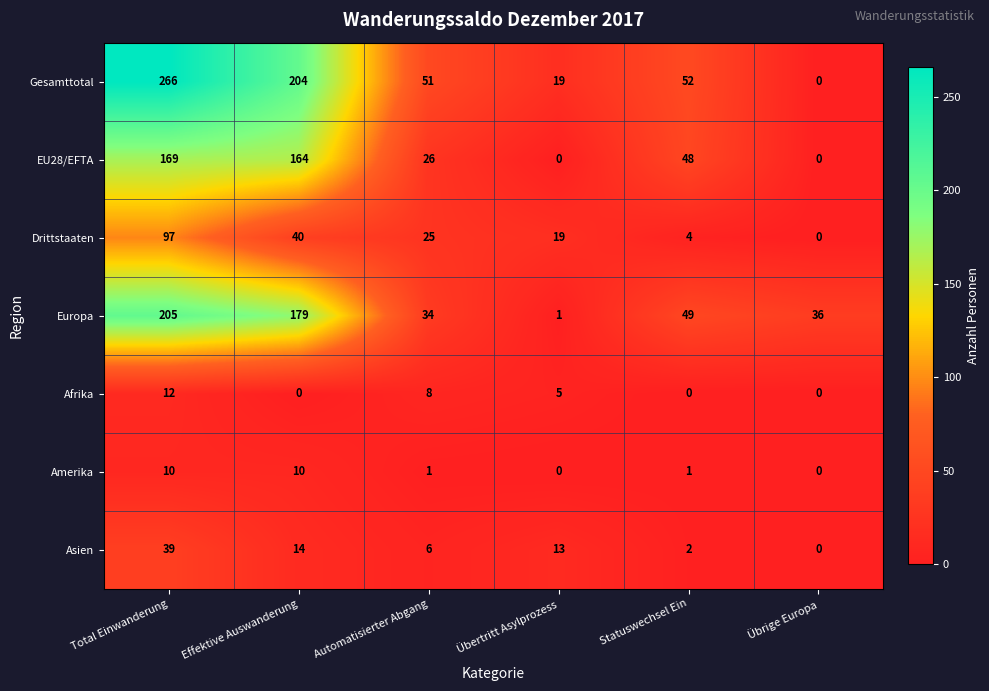

What is the difference between the Europa values at Übertritt Asylprozess and Effektive Auswanderung?

178